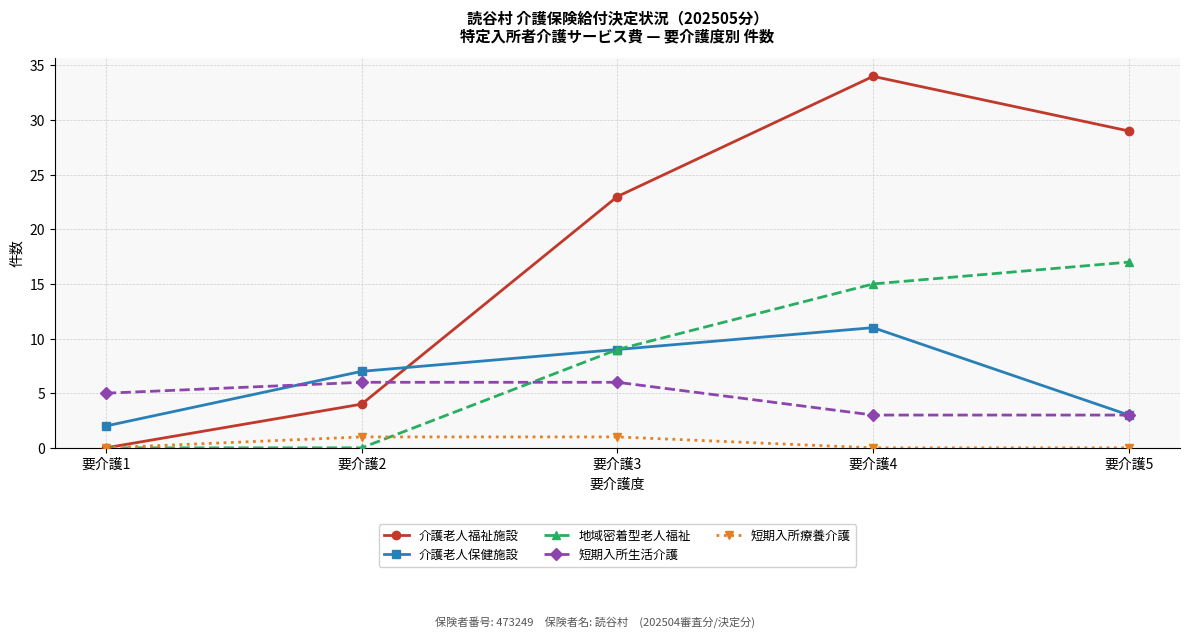

How many data points in 介護老人福祉施設 are less than 23?

2